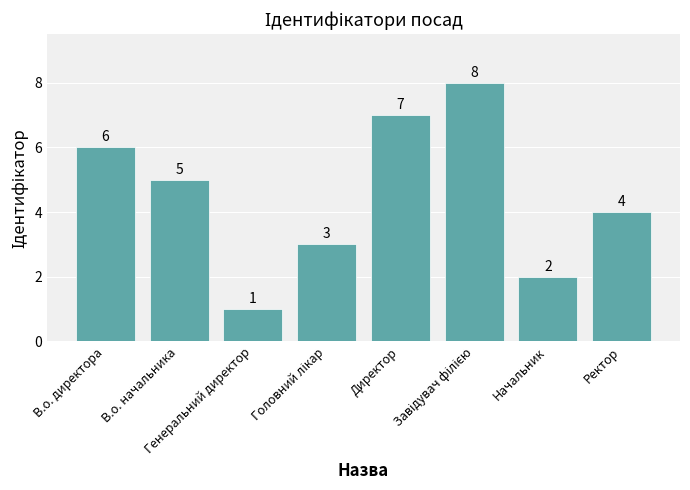

What is the sum of all values?

36